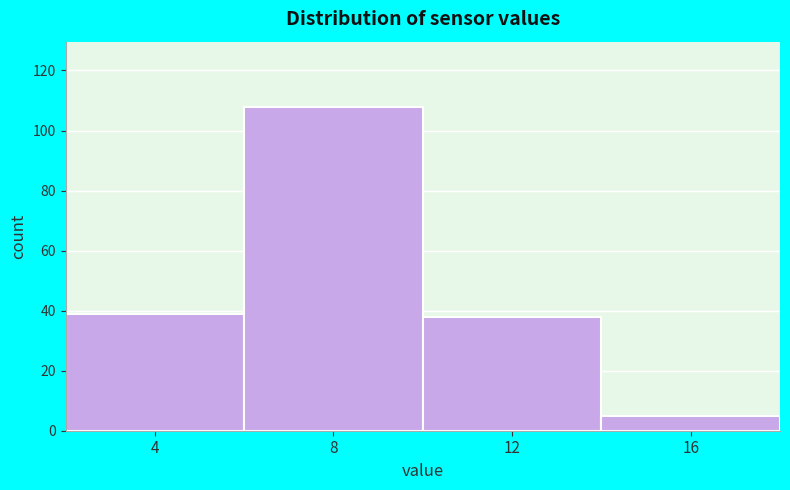

Reading left to right, list all the values displayed in this chart.

39	108	38	5